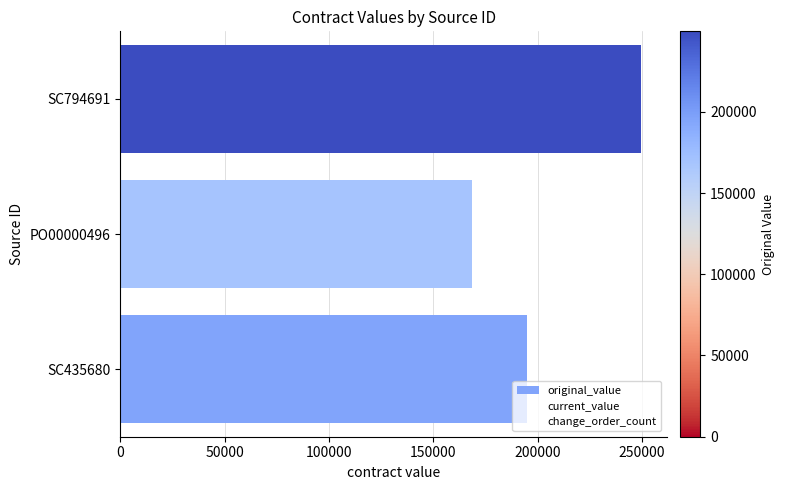

How many data points does each series have?

3